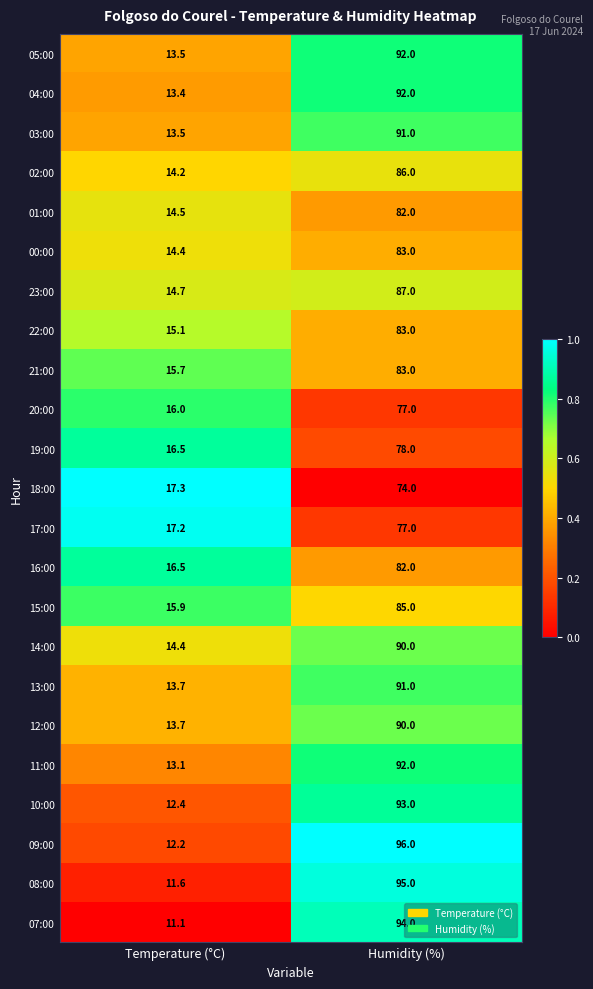

What value does the 05:00 series have at Humidity (%)?

92.0